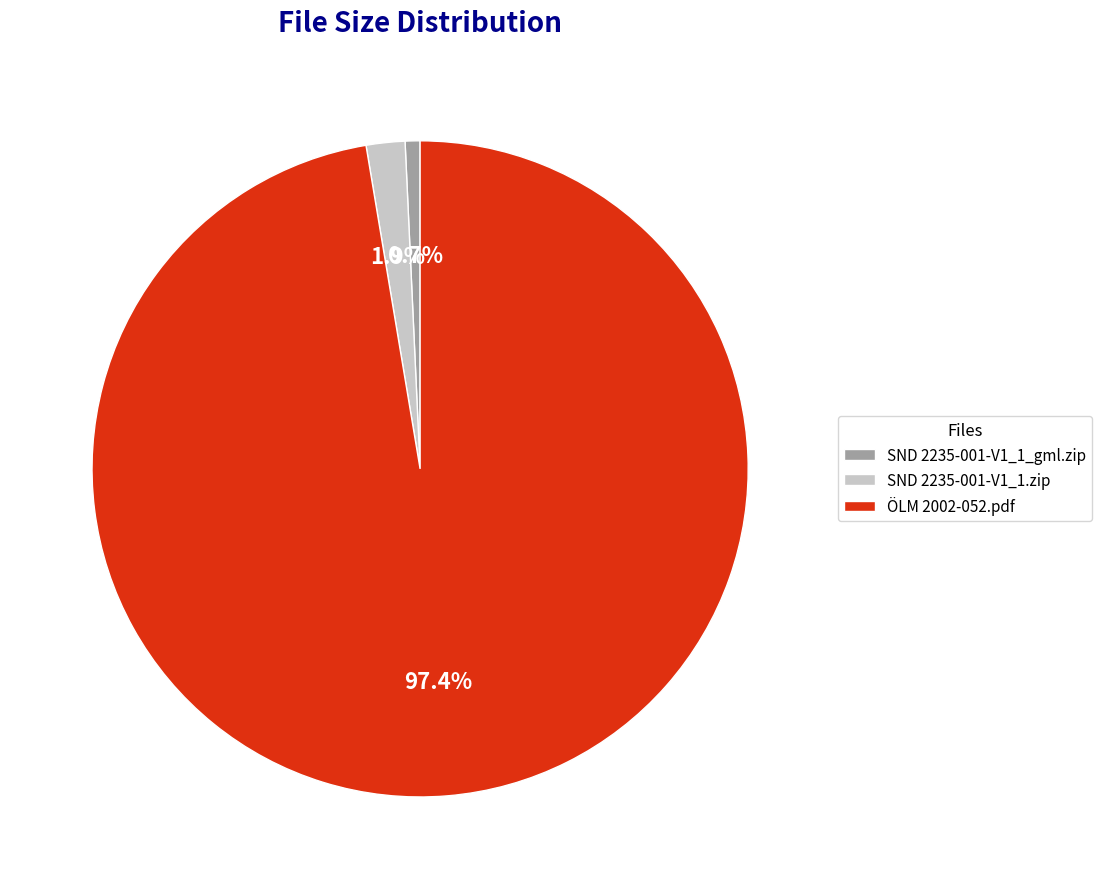

Is there any slice that represents more than half of the pie?

Yes